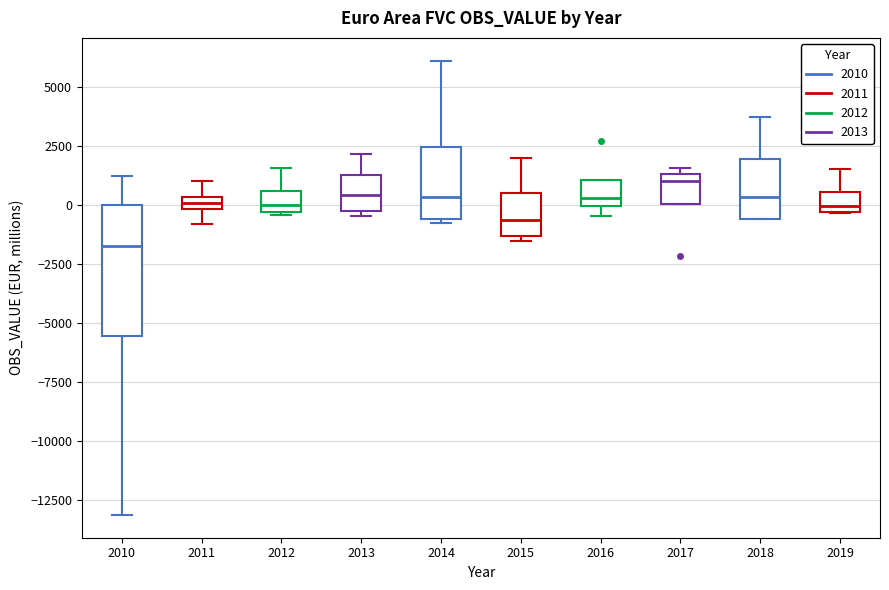

Where is the upper edge of the box at x = 2019 on the y-axis? The values are not printed on the chart, so give them approximately, as read against the axis.

500